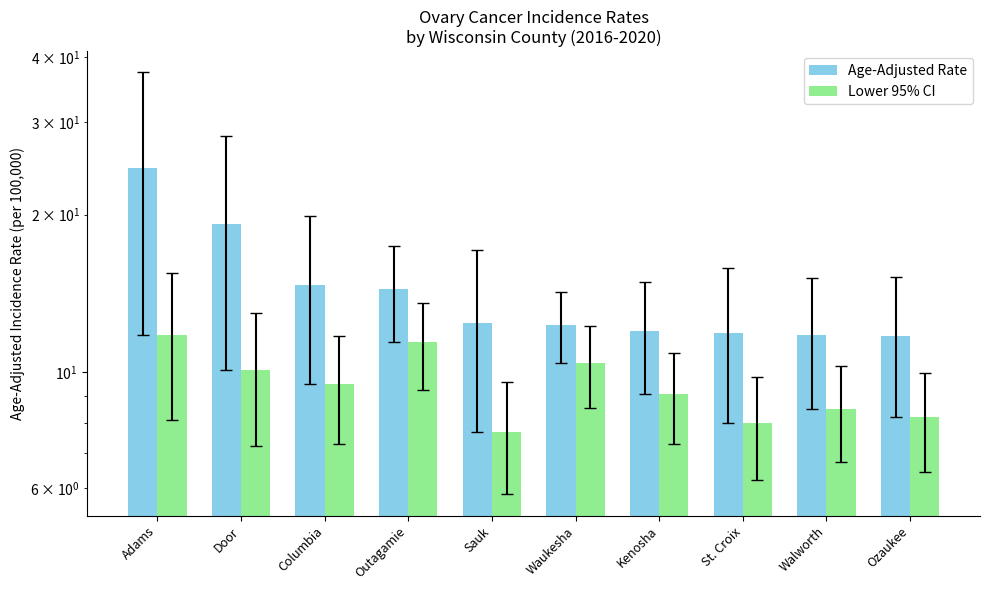

True or false: Age-Adjusted Rate has a value of 11.7 at Ozaukee.

True